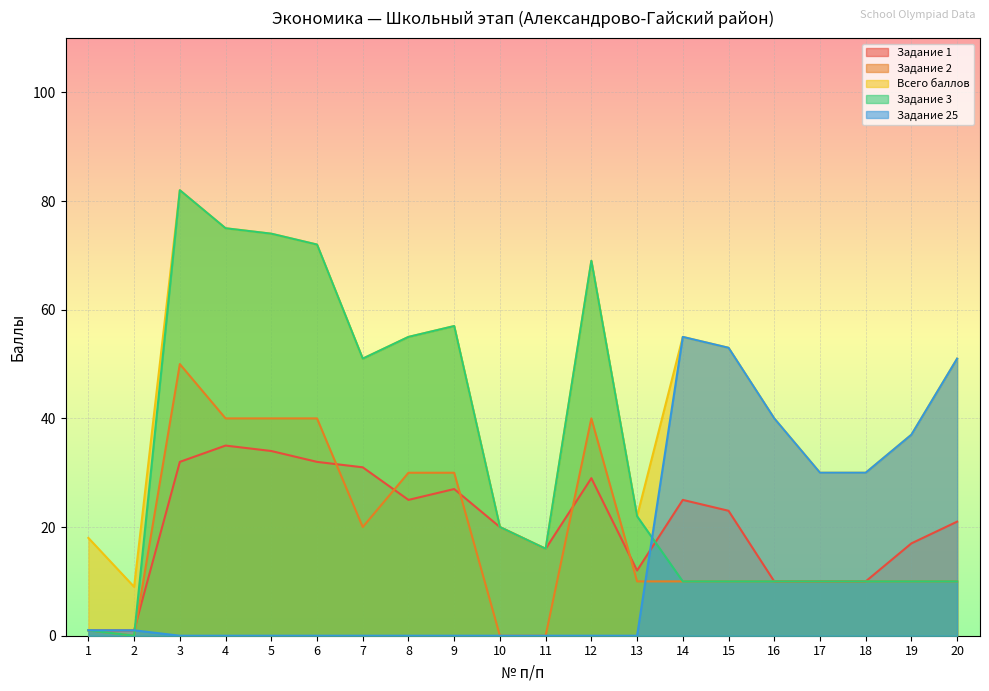

At which category does Задание 2 reach its first local valley?

2